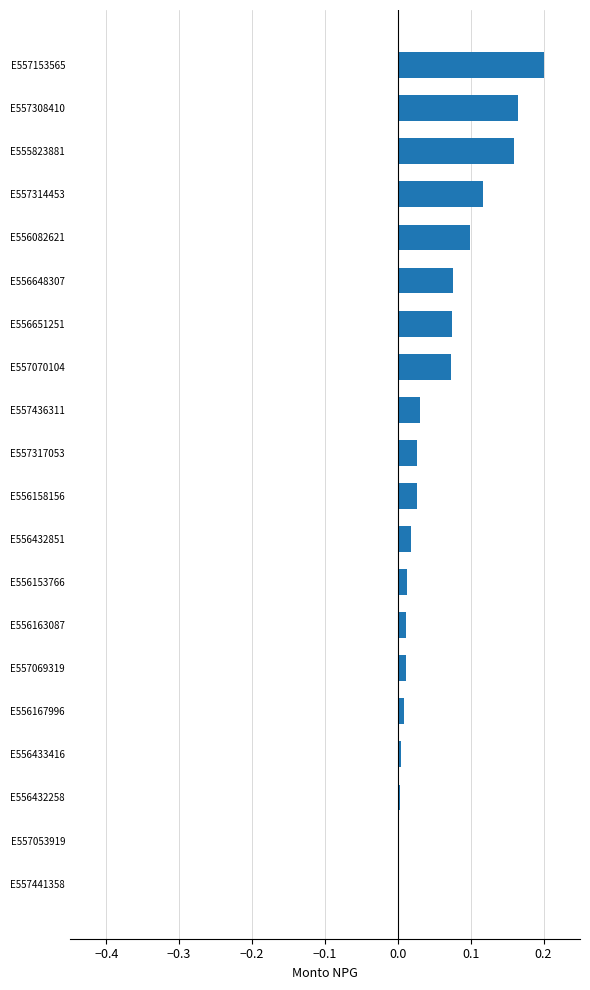

What is the change in value from E556158156 to E557308410?

+0.1